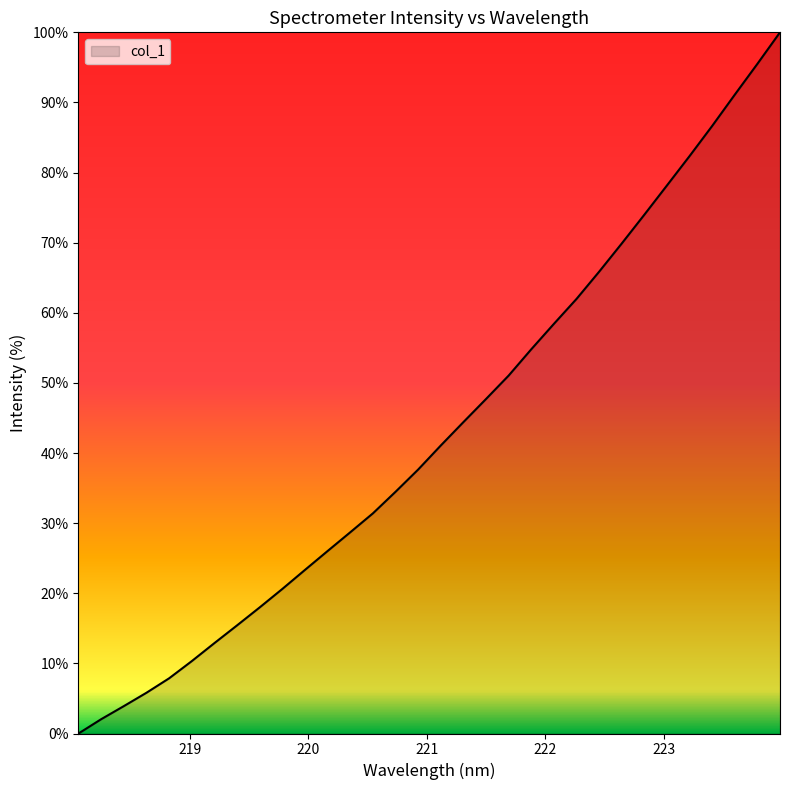

What is the difference between the maximum and minimum values?

100.0